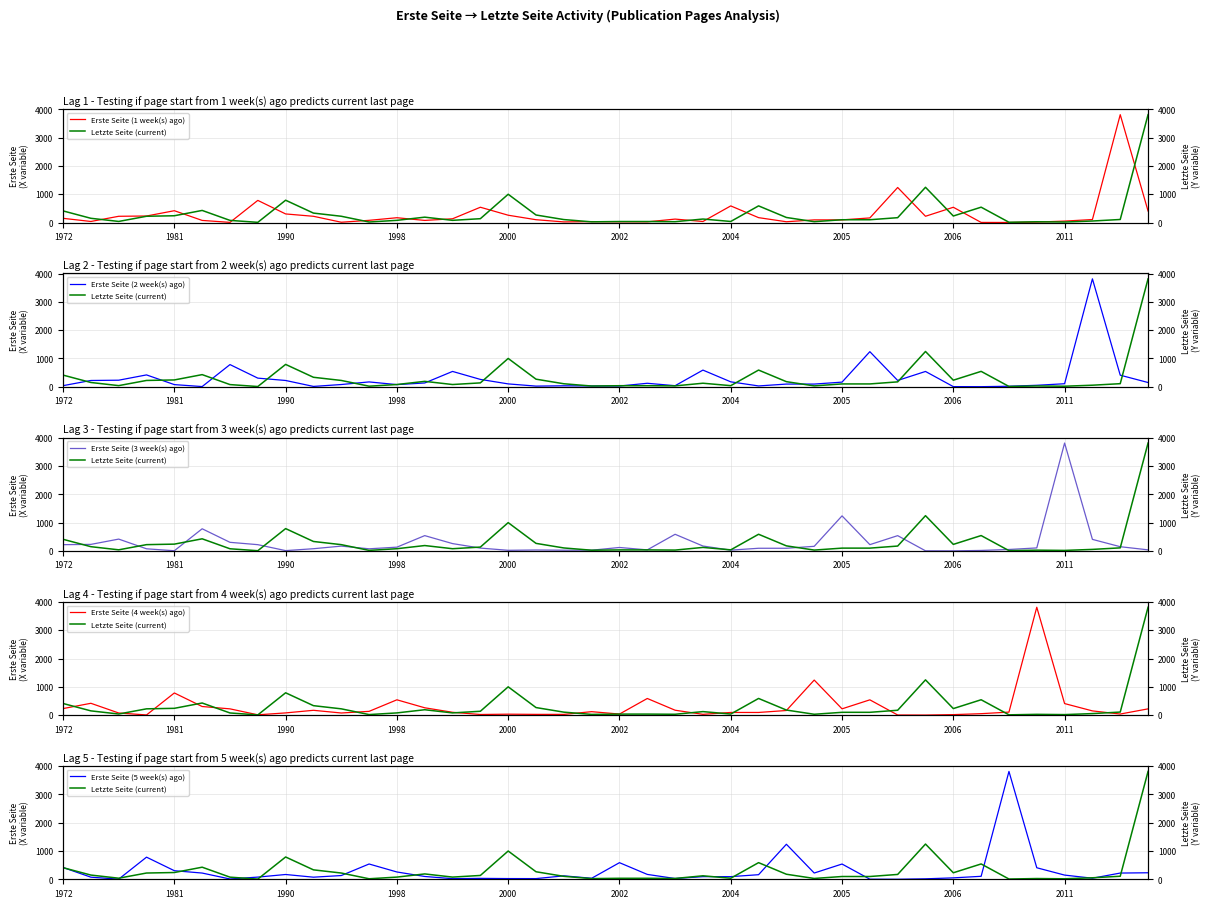

Which category has the highest value in the Erste Seite (2 week(s) ago) series?

37